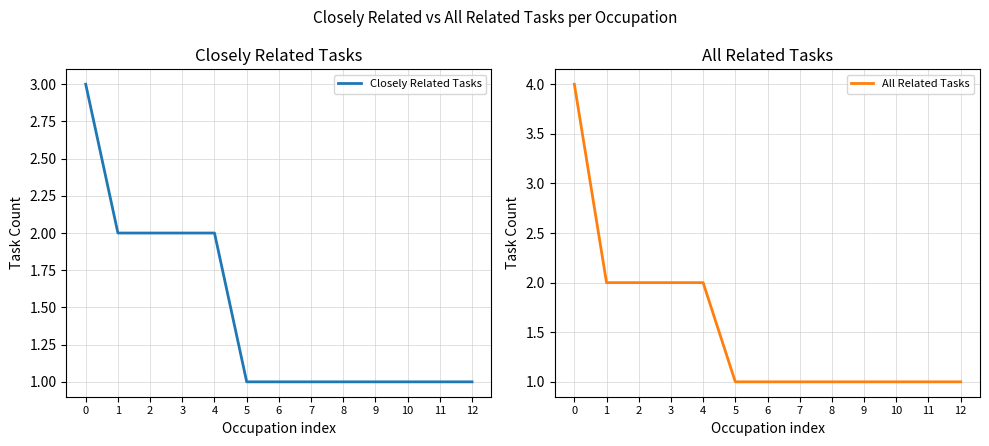

True or false: All Related Tasks and Closely Related Tasks cross at least once.

False